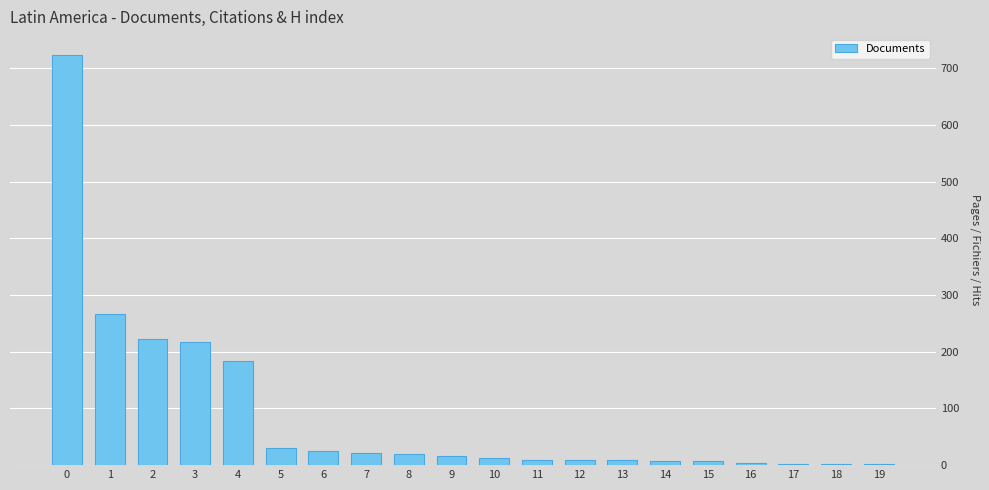

What is the greatest value displayed?

724